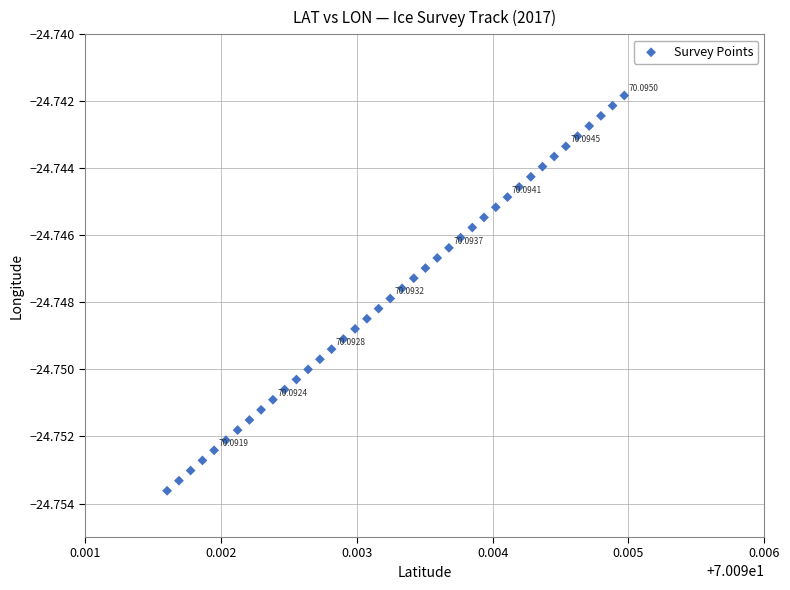

How many points are shown in the scatter plot?

40